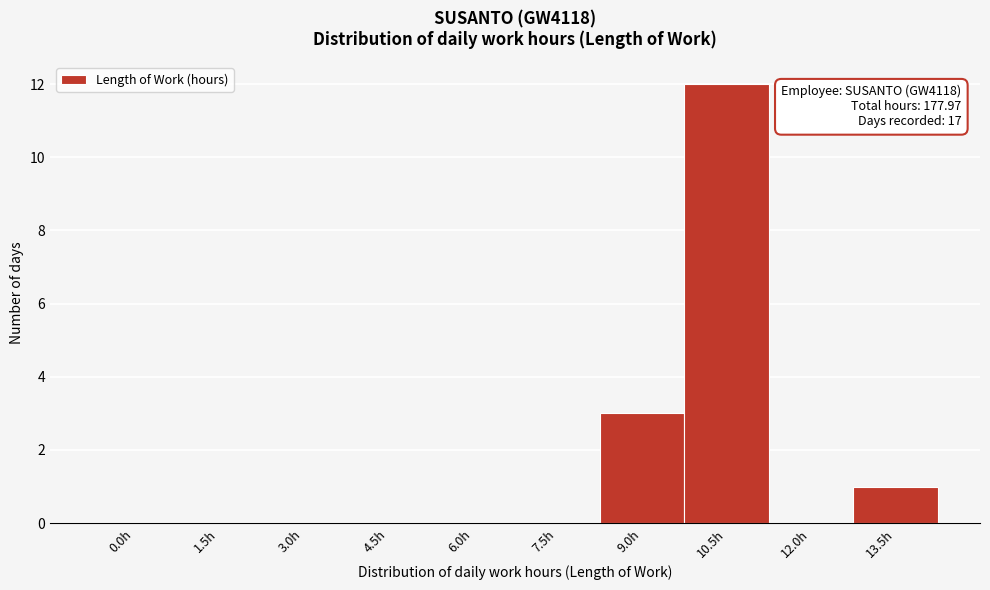

Reading left to right, what are all the values shown in this chart?

0.0h=0	1.5h=0	3.0h=0	4.5h=0	6.0h=0	7.5h=0	9.0h=3	10.5h=12	12.0h=0	13.5h=1